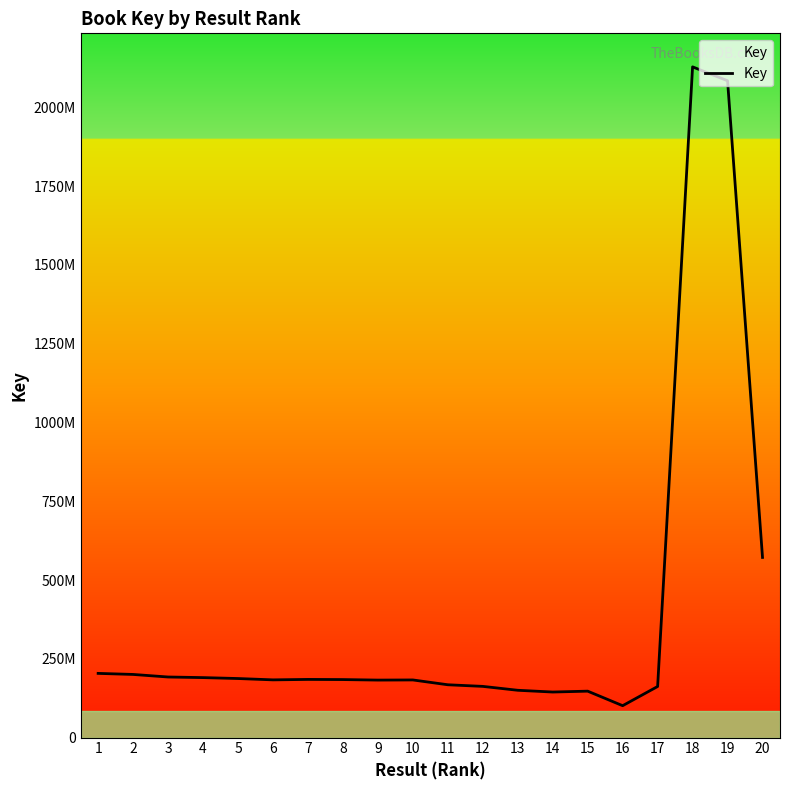

How many points are lower than both their immediate neighbors (excluding endpoints)?

4